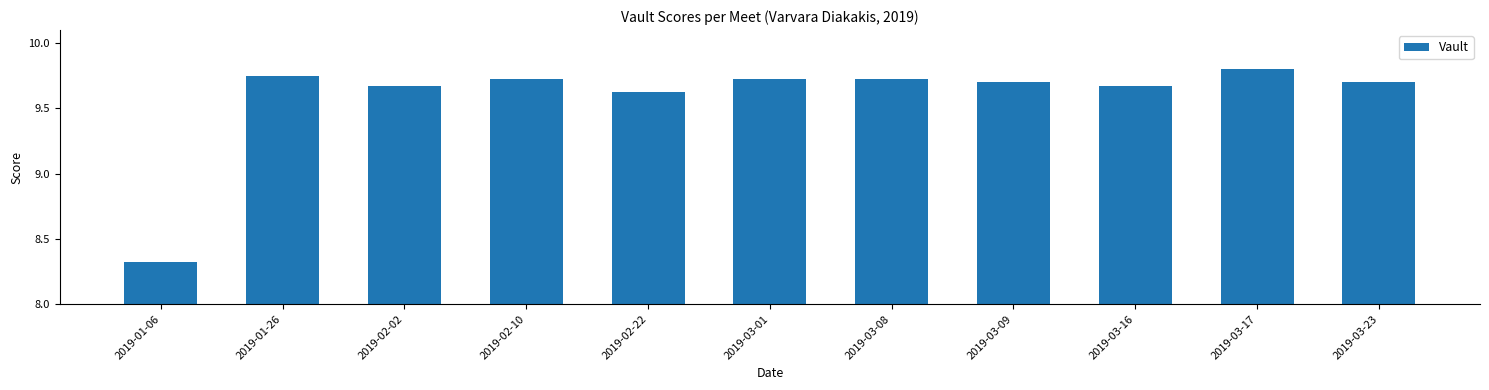

At which label is the value closest to 9?

2019-02-22